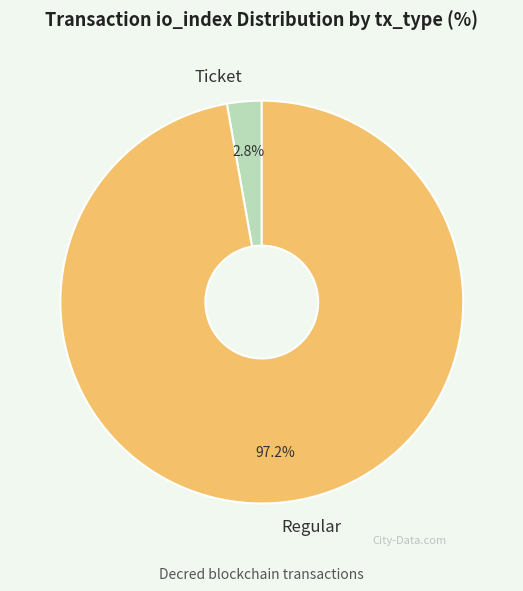

Is there a majority slice in this chart?

Yes